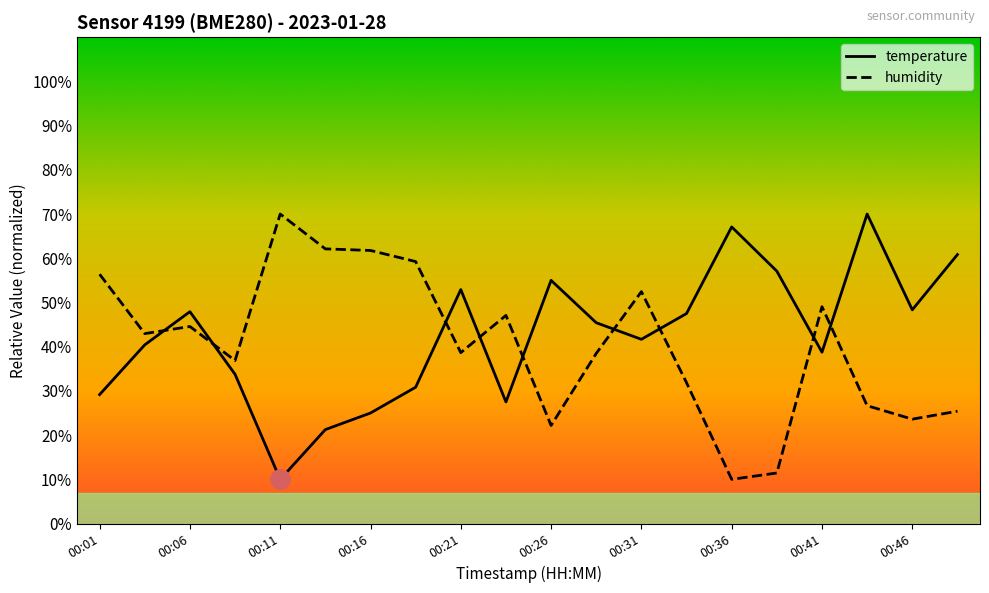

True or false: temperature has more than 0 points higher than both neighbors.

True